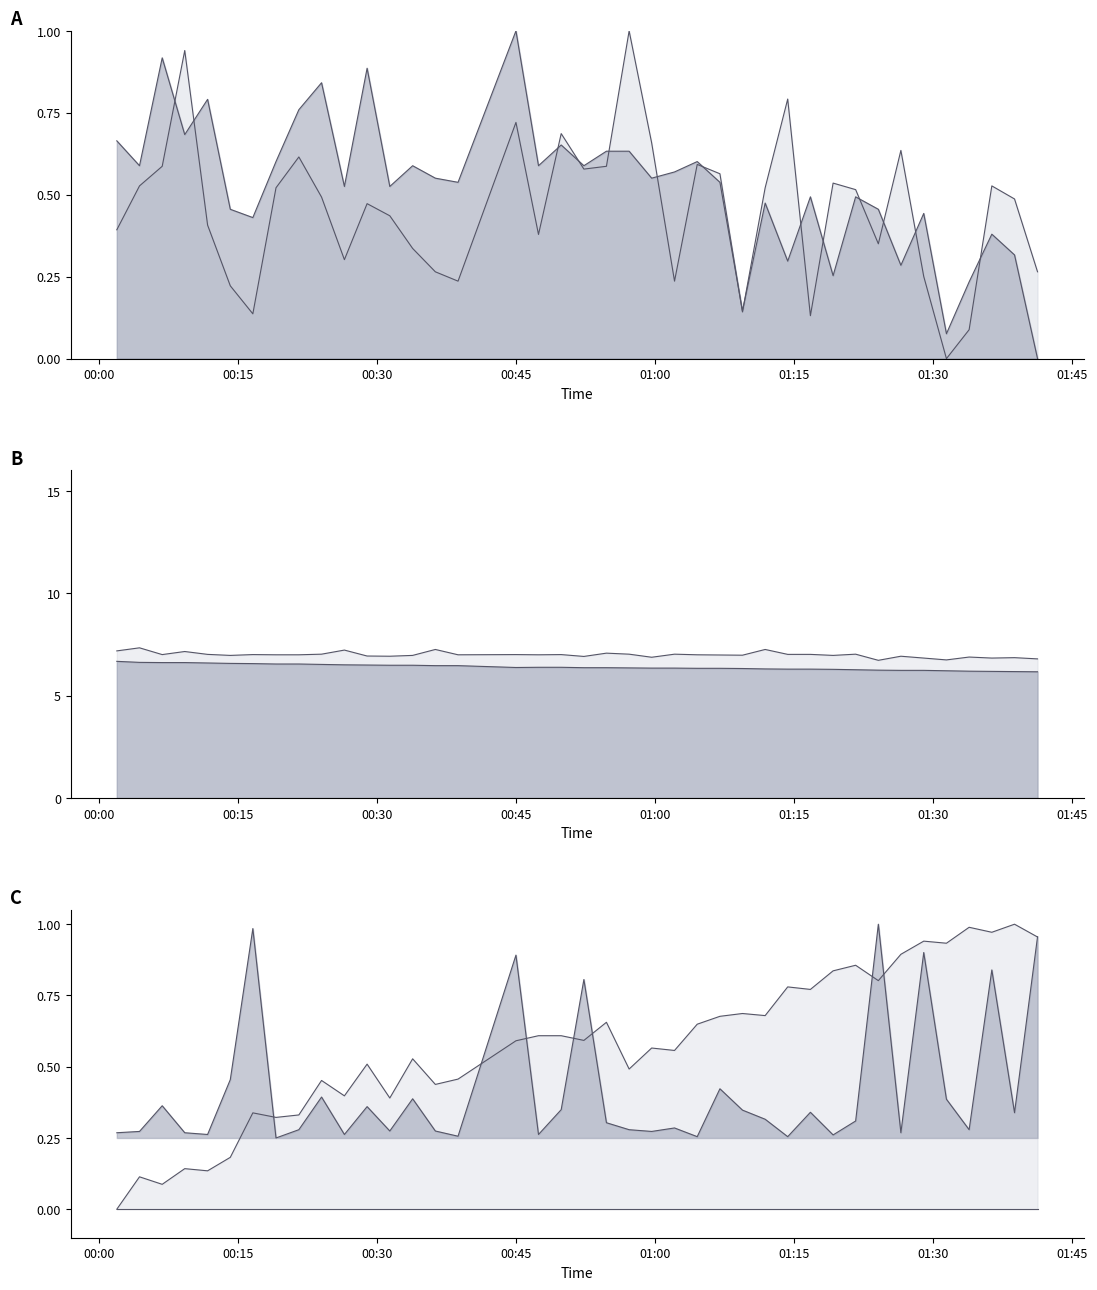

What are all the series names shown in the legend?

SDS_P1, SDS_P2, BME280_temperature, BME280_humidity, BME280_pressure, Max_cycle